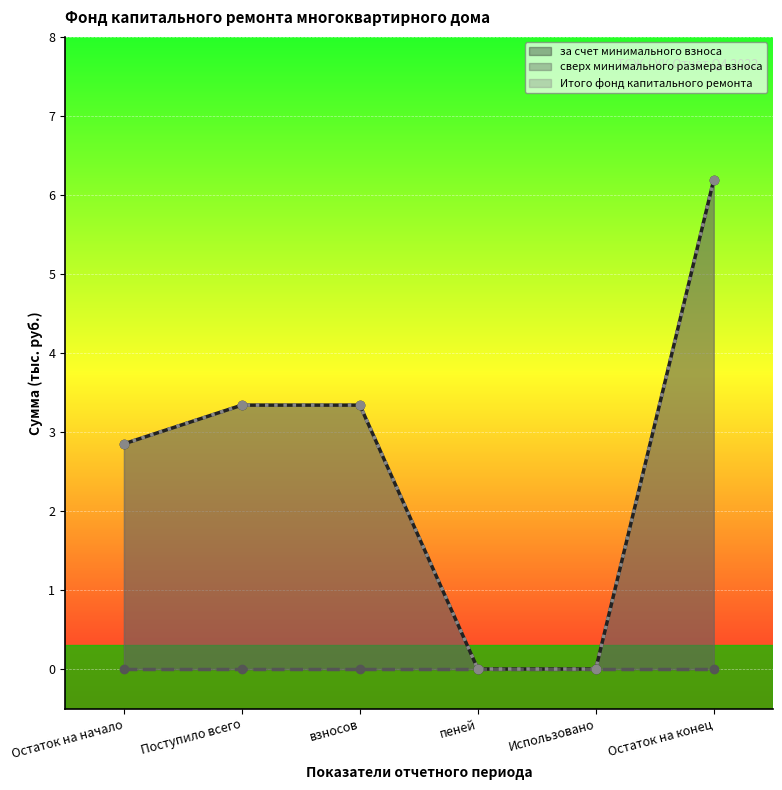

The value of за счет минимального взноса at Остаток на конец is 6.2. True or false?

True